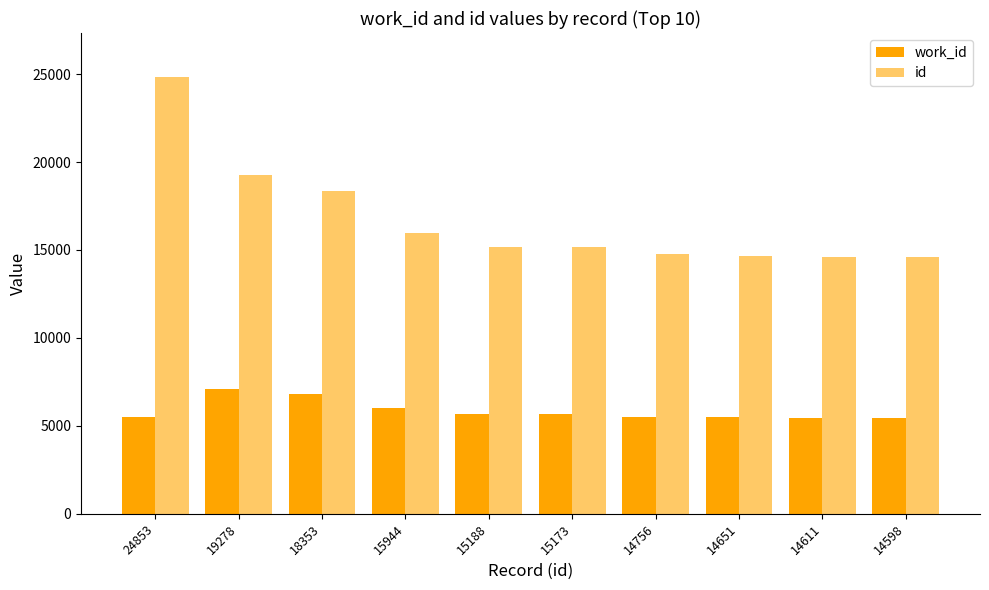

Which has a higher value, 15944 or 14756?

15944